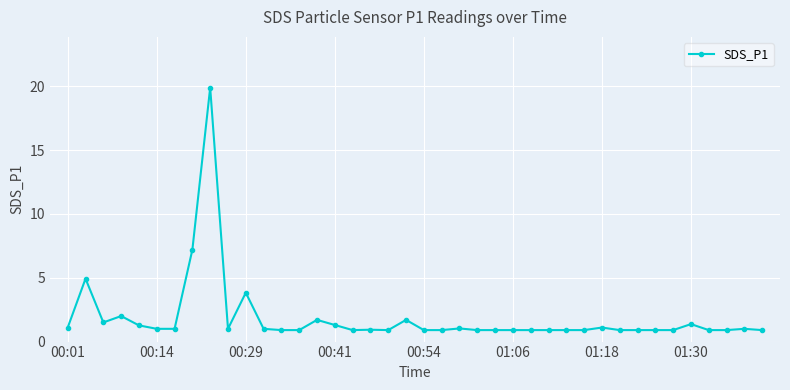

What is the minimum value shown in the chart?

0.9